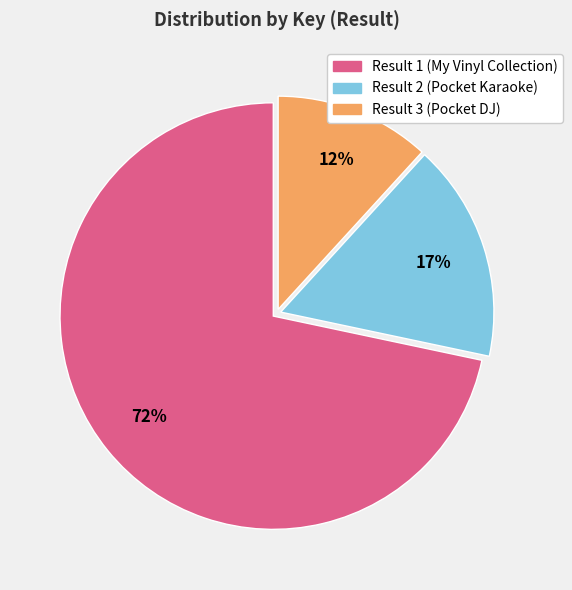

To the nearest percent, what is the average slice percentage?

33%